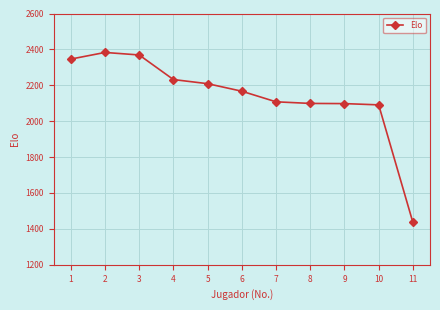

The value at 1 is 3381. True or false?

False